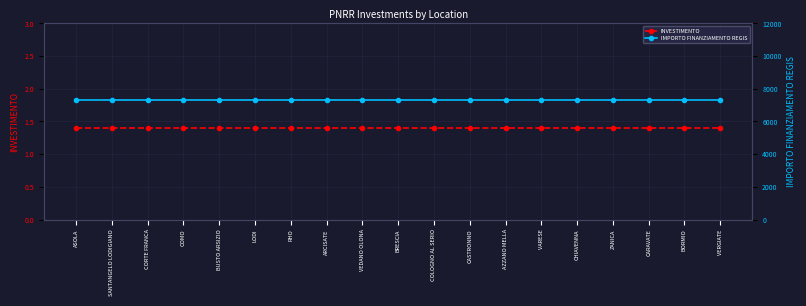

True or false: IMPORTO FINANZIAMENTO REGIS and INVESTIMENTO intersect in this chart.

False